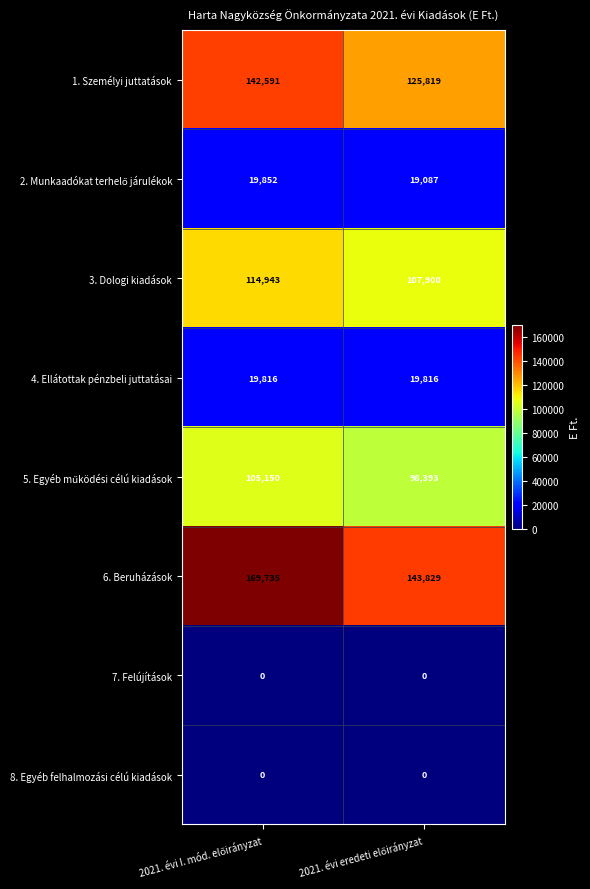

What is the minimum value for 1. Személyi juttatások?

125819